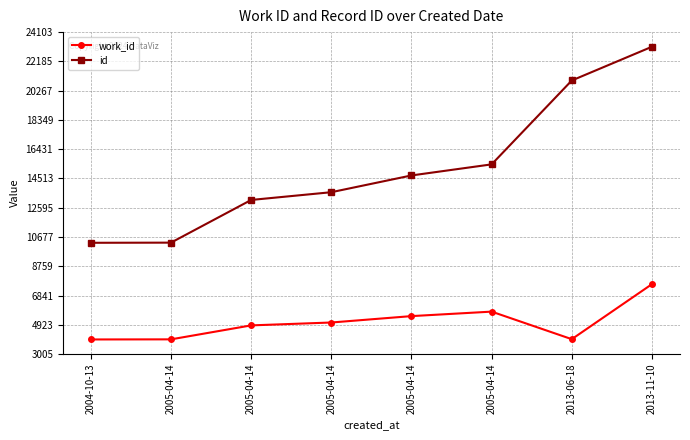

What is the approximate value of work_id at 2013-06-18, to the nearest 50?

4000